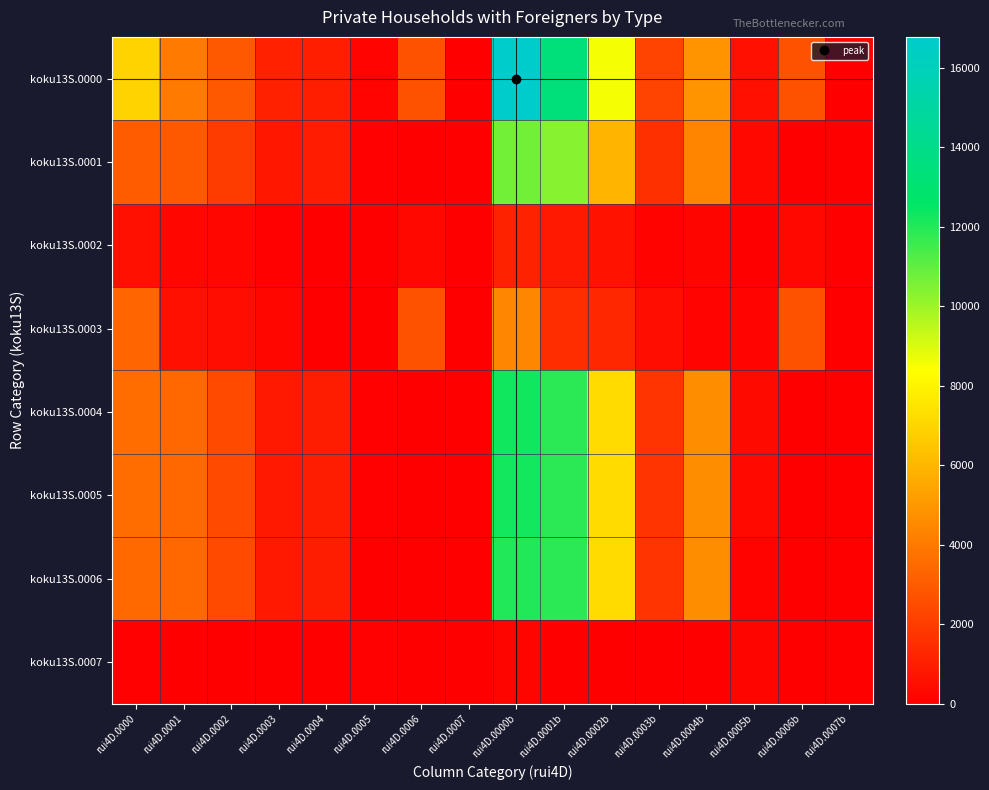

Rank the series by their maximum value, from lowest to highest.

koku13S.0007, koku13S.0002, koku13S.0003, koku13S.0001, koku13S.0006, koku13S.0005, koku13S.0004, koku13S.0000